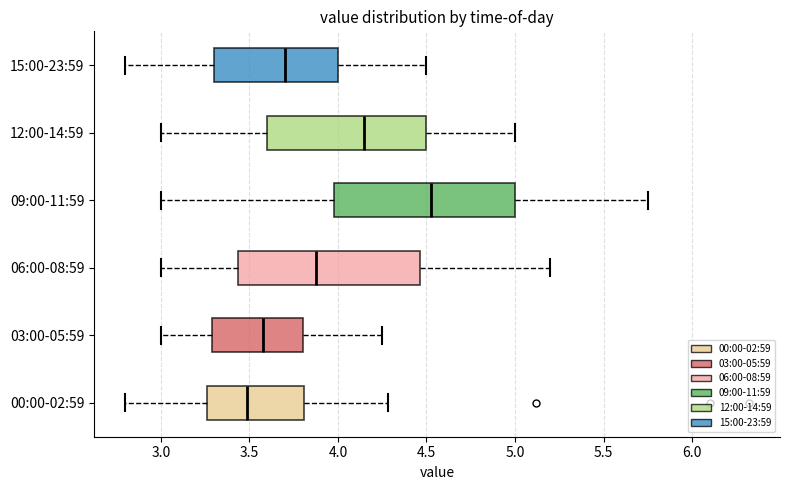

Reading bottom to top, transcribe this box plot: for each box, give where its median line is, the range the box spans, and where its two whiskers end, as read against the x-axis. The values are not printed on the chart, so give them approximately, as read against the axis.

00:00-02:59: median 3.50, box 3.25 to 3.80, whiskers 2.80 to 4.30
03:00-05:59: median 3.60, box 3.30 to 3.80, whiskers 3.00 to 4.25
06:00-08:59: median 3.90, box 3.45 to 4.45, whiskers 3.00 to 5.20
09:00-11:59: median 4.55, box 4.00 to 5.00, whiskers 3.00 to 5.75
12:00-14:59: median 4.15, box 3.60 to 4.50, whiskers 3.00 to 5.00
15:00-23:59: median 3.70, box 3.30 to 4.00, whiskers 2.80 to 4.50